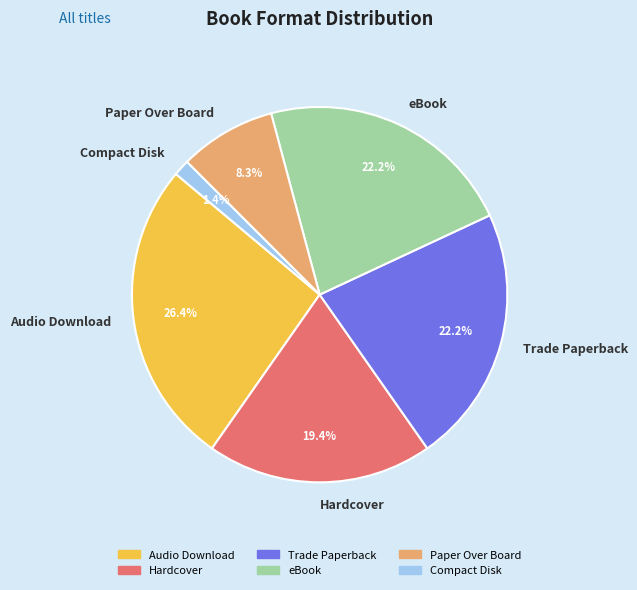

What is the ratio of the value at Paper Over Board to the value at eBook?

0.4